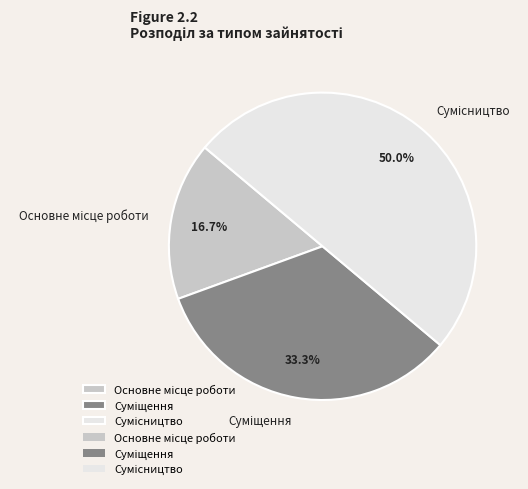

Is it true that Основне місце роботи is 10% of the pie?

False